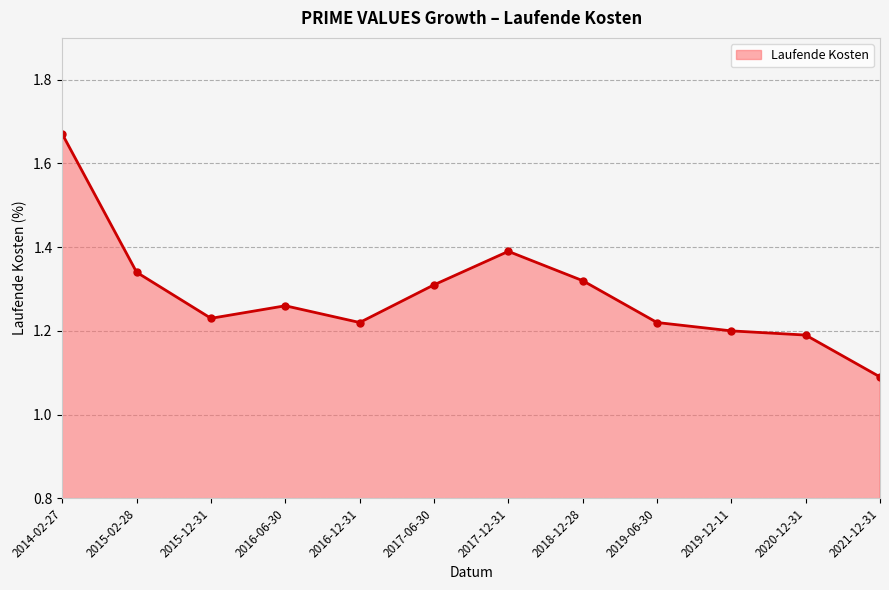

Which category has the highest value across all series?

2014-02-27